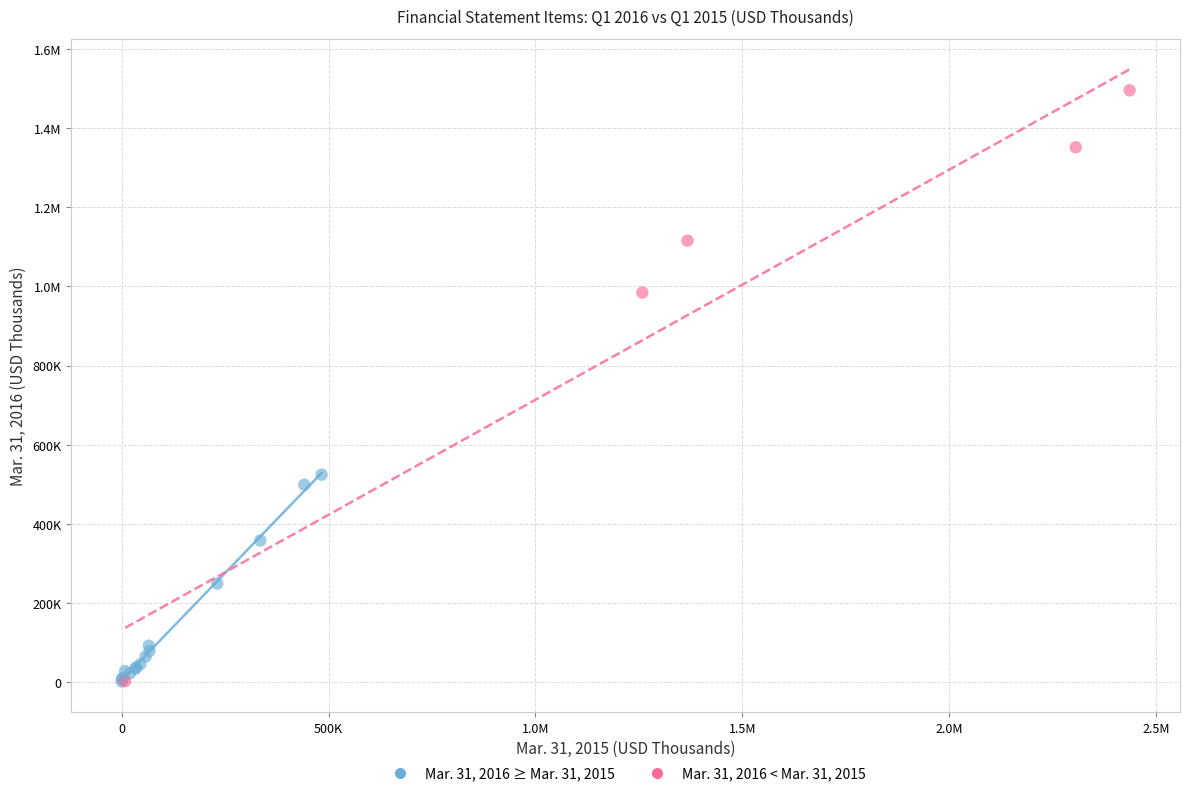

What are all the series names shown in the legend?

Mar. 31, 2016 ≥ Mar. 31, 2015, Mar. 31, 2016 < Mar. 31, 2015